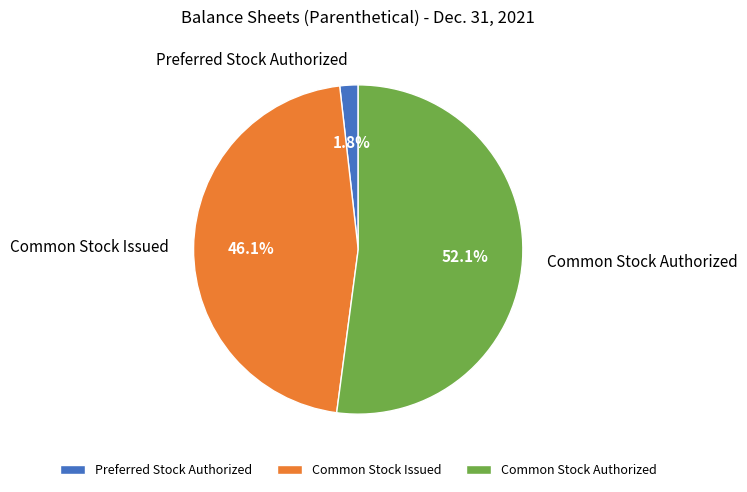

What percentage is NOT represented by Preferred Stock Authorized?

98.2%